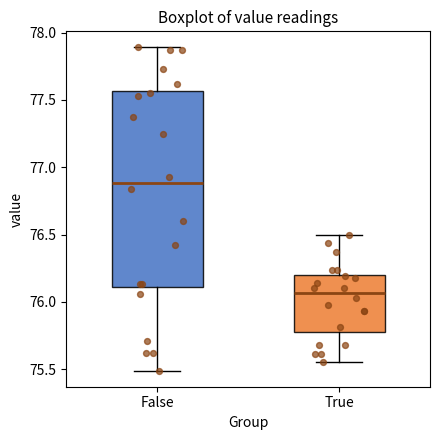

Where is the lower edge of the box for True on the y-axis? The values are not printed on the chart, so give them approximately, as read against the axis.

75.80